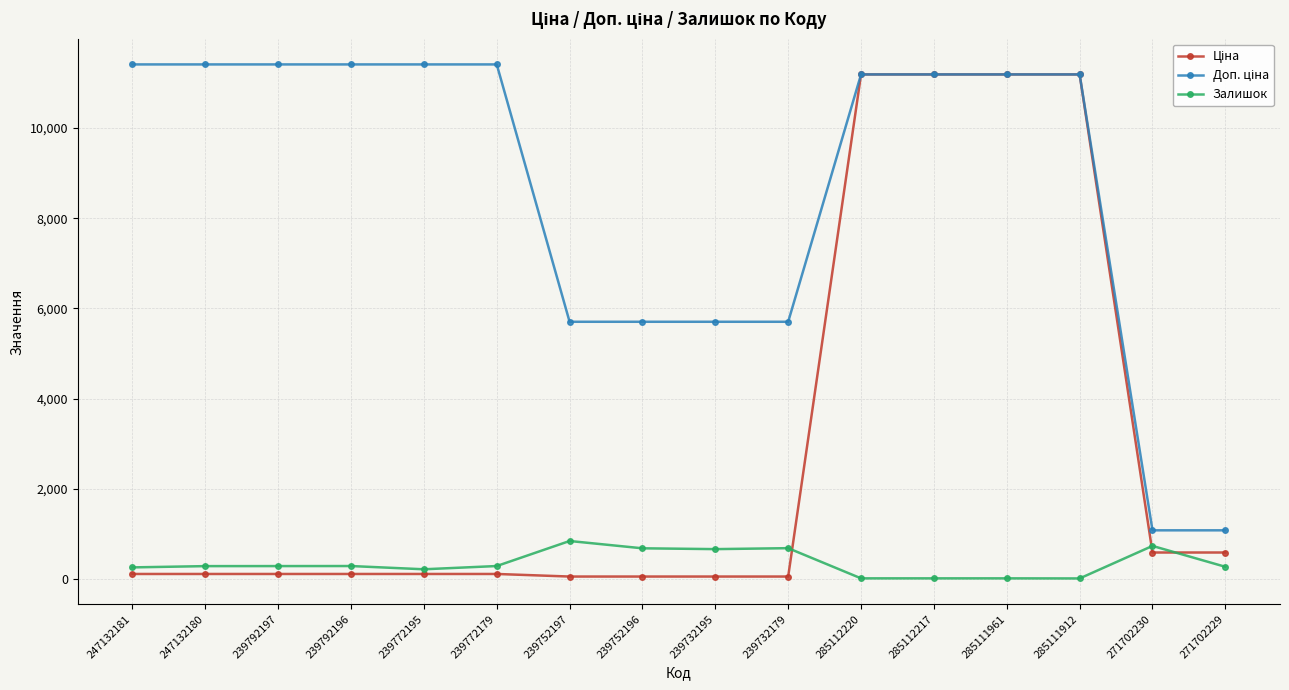

The Залишок series shows 17.0 at 285111961. True or false?

True